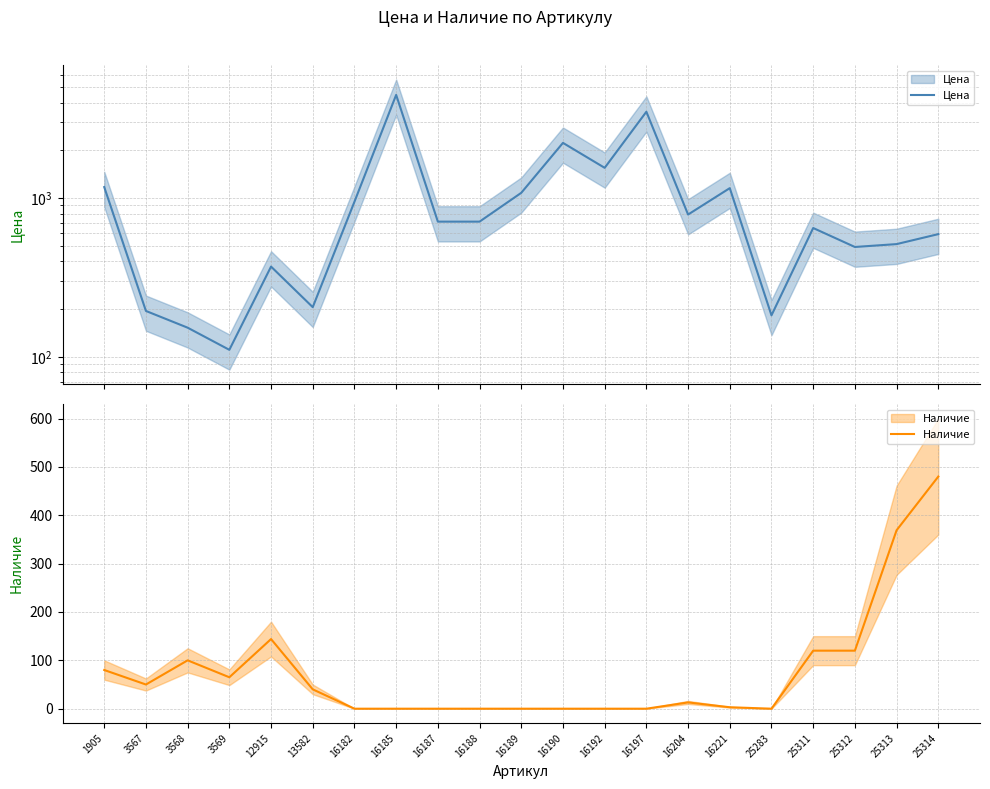

What is the total value across all series at 16204?

802